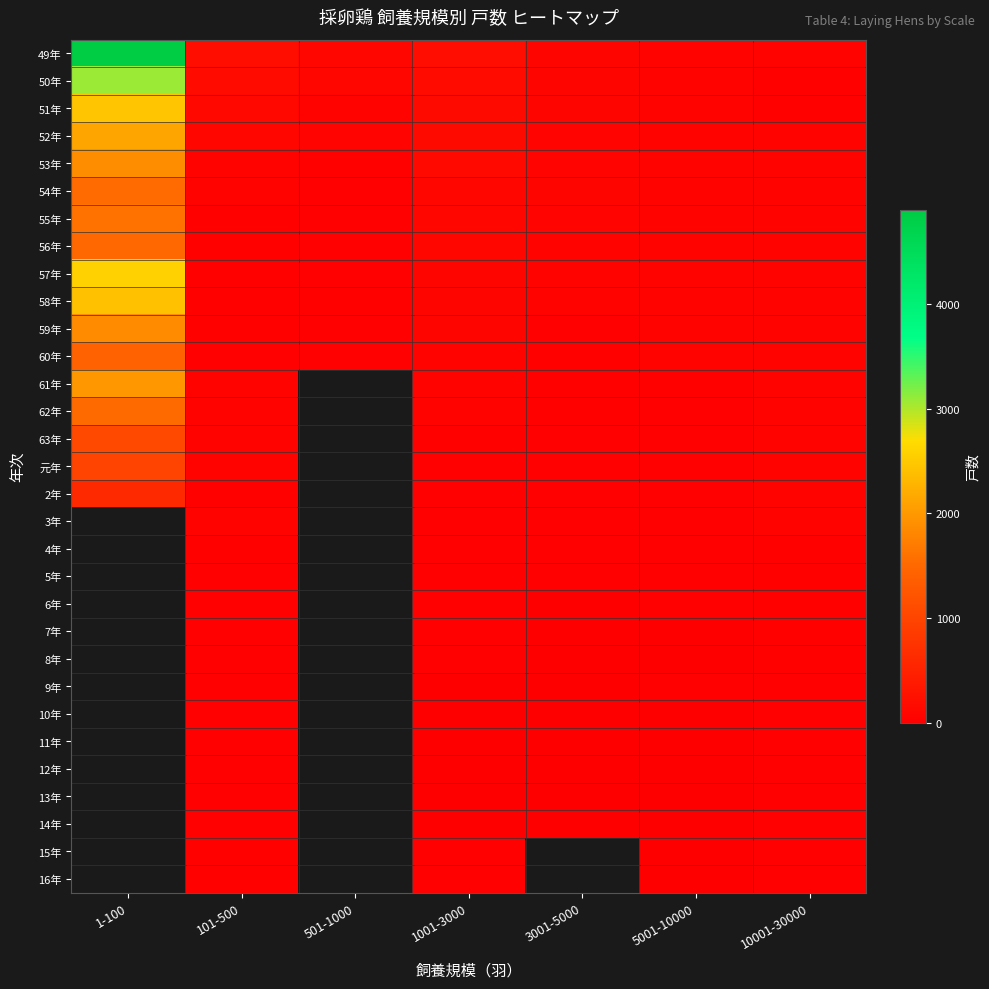

Count the number of data series in this chart.

31